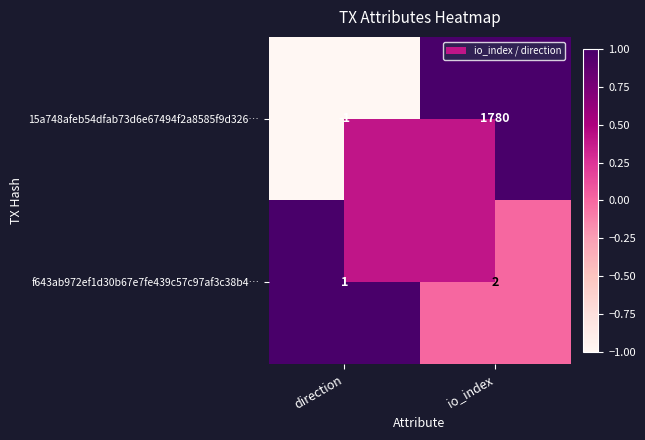

The f643ab972ef1d30b67e7fe439c57c97af3c38b4… series shows 2 at io_index. True or false?

True